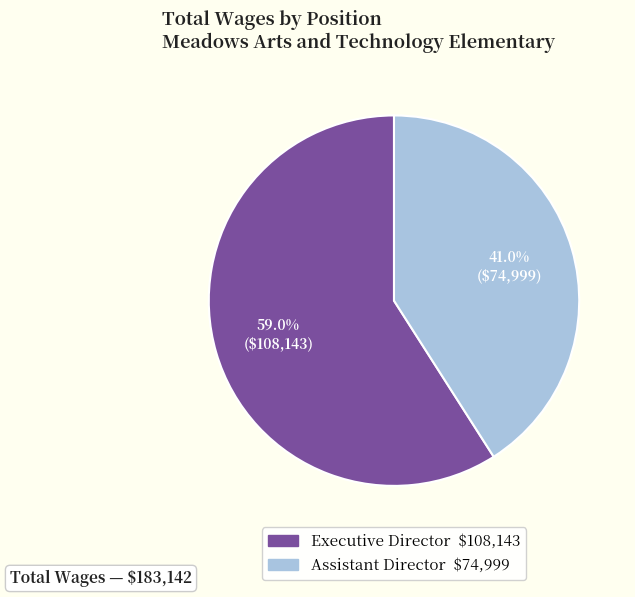

To the nearest percent, what is the combined percentage of Assistant Director and Executive Director?

100%